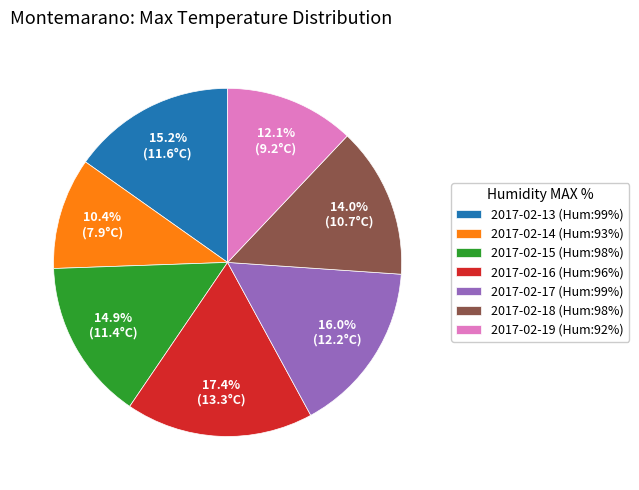

Is there any slice that represents more than half of the pie?

No